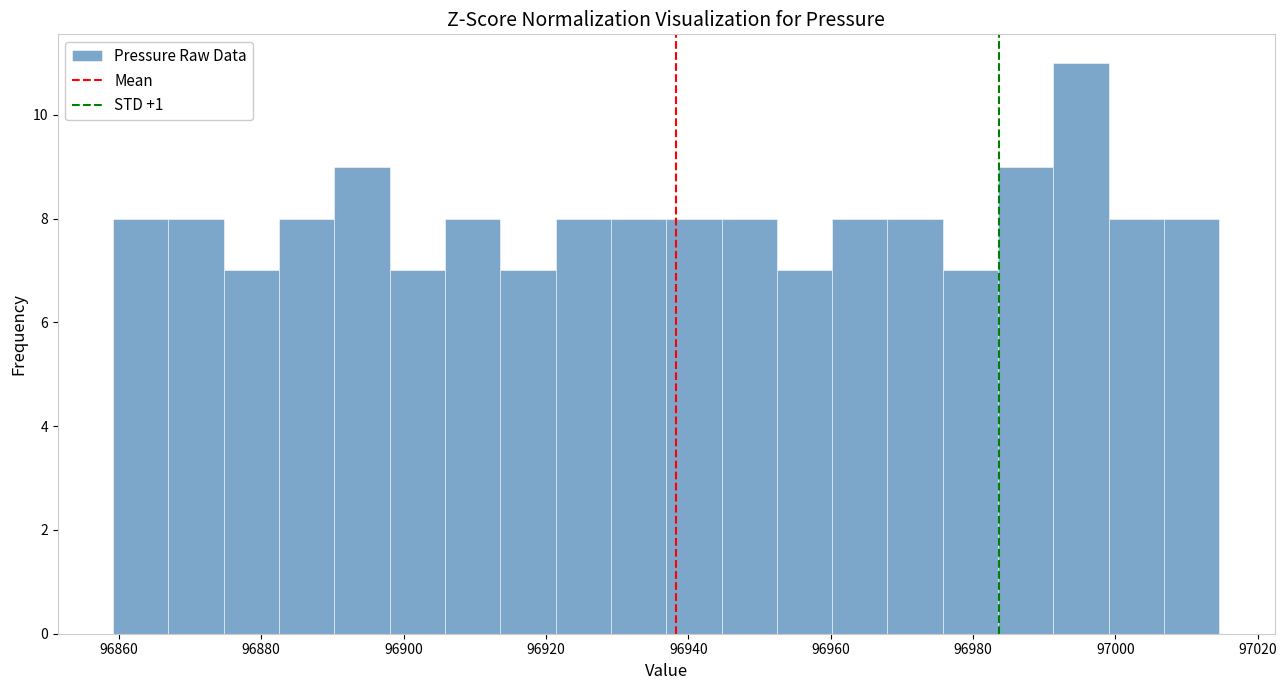

Around what value on the x-axis is the tallest bar? Give the approximate position of its centre, as read against the axis.

96996